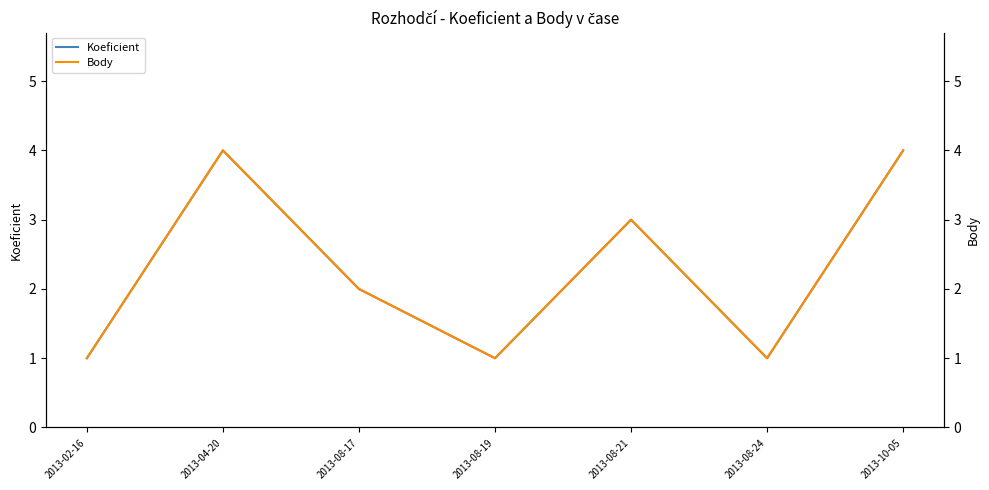

True or false: Koeficient and Body cross at least once.

False